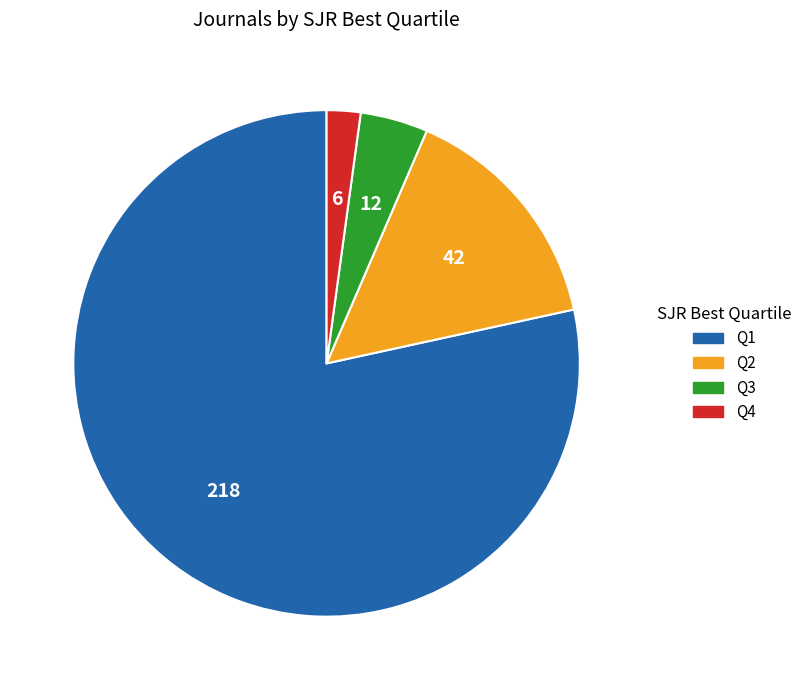

Do Q3 and Q2 together represent more than half of the pie?

No